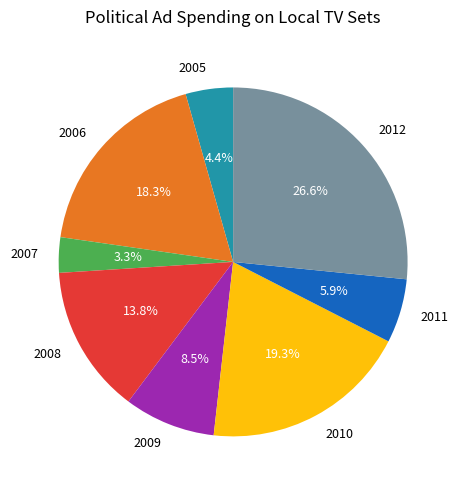

Which has a higher value, 2008 or 2011?

2008